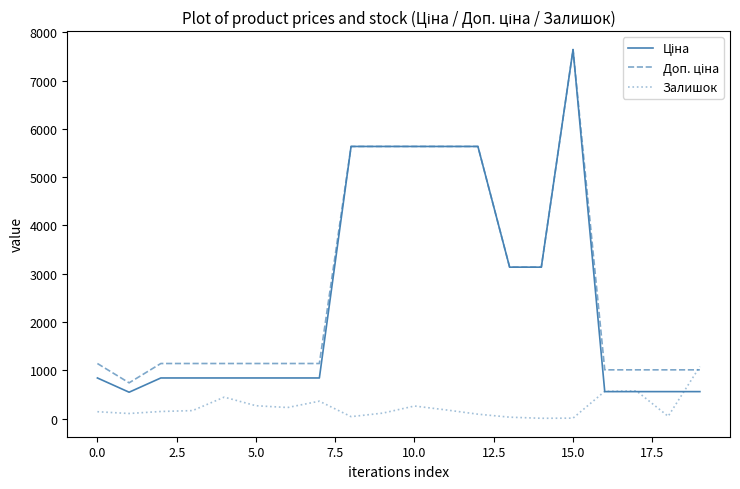

How many lines are shown in the chart?

3